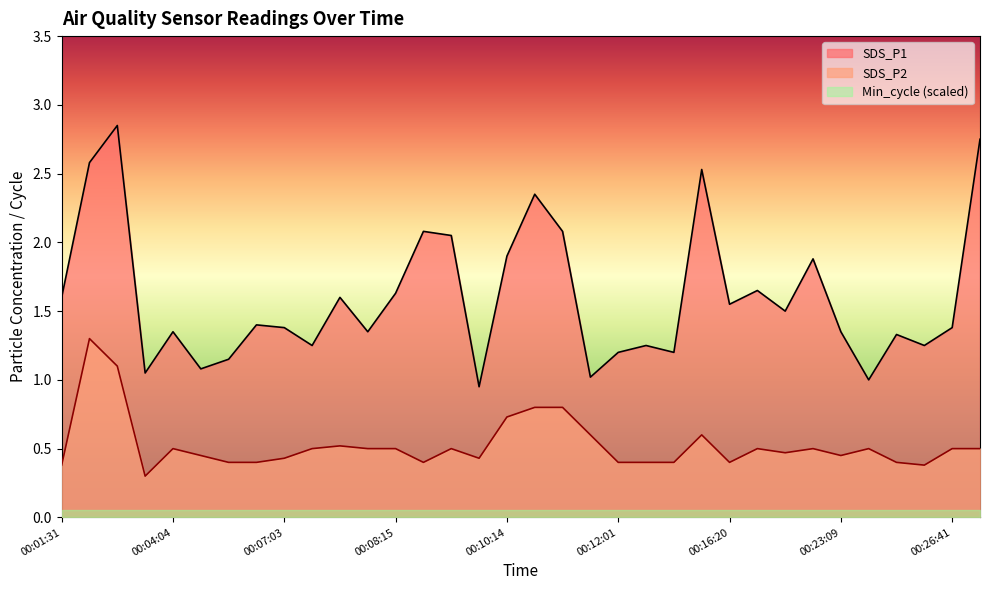

Which series has the largest total across all categories?

SDS_P1